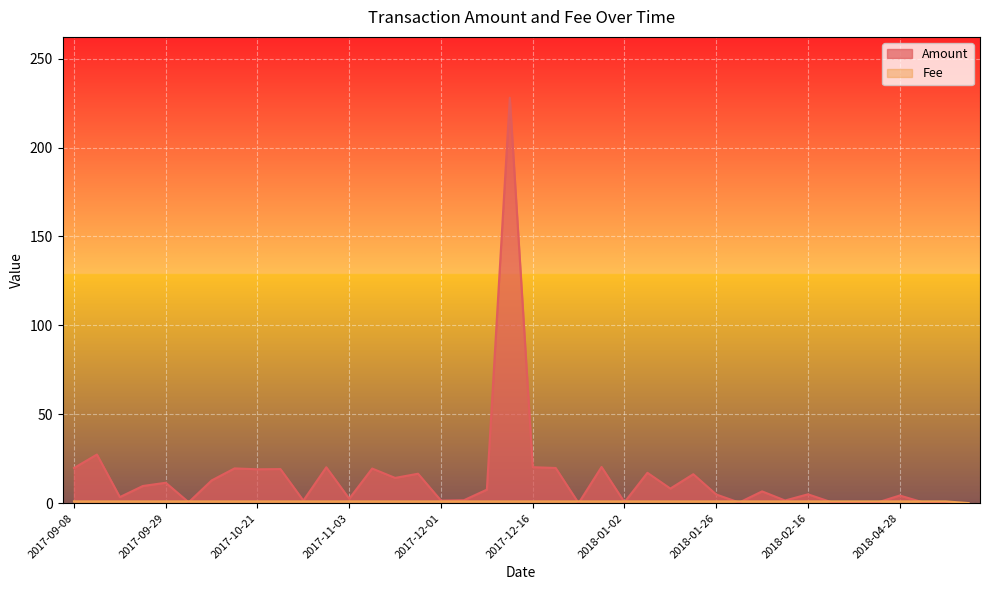

What is the sum of the Amount values at 2017-12-01 and 2018-03-23?

1.7